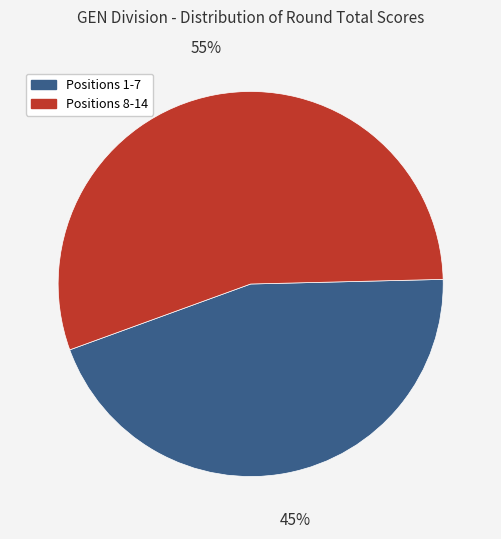

Is the sum of Positions 1-7 and Positions 8-14 greater than half?

Yes